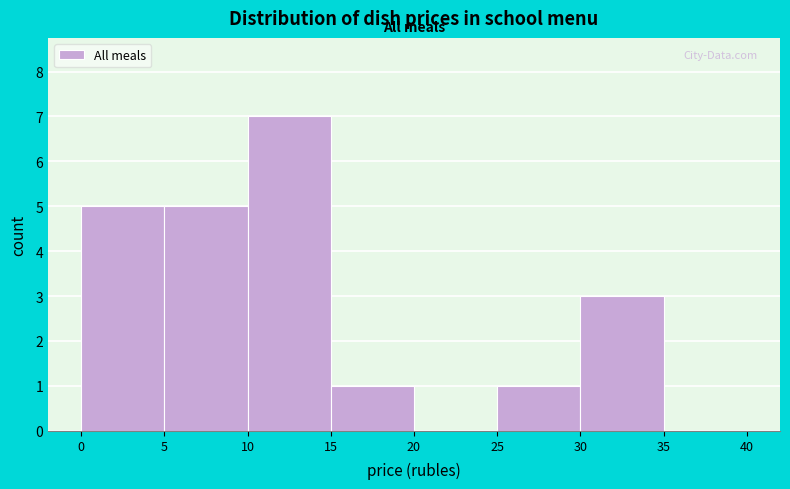

Which range on the x-axis has the tallest bar?

10 to 15